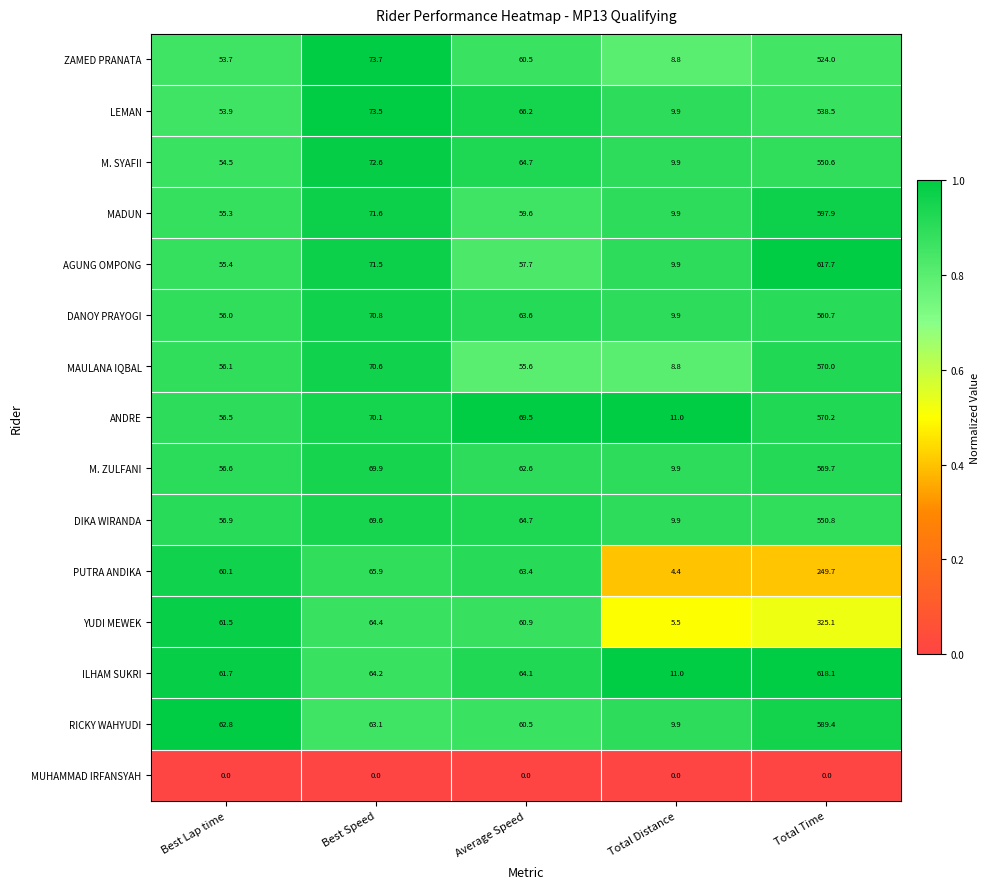

Which category has the highest value across all series?

Total Time